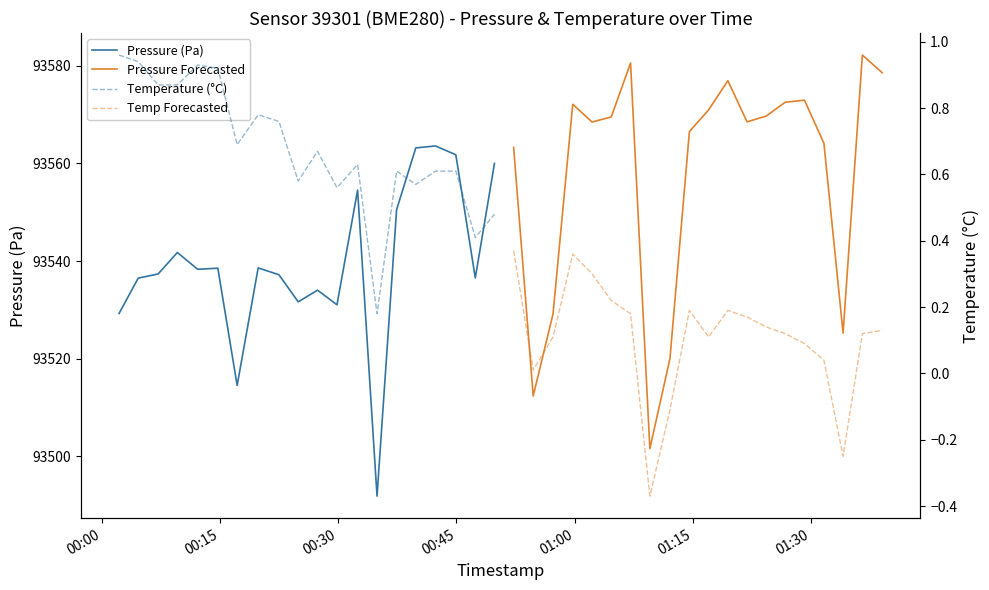

What is the minimum value for Pressure (Pa)?

93491.8